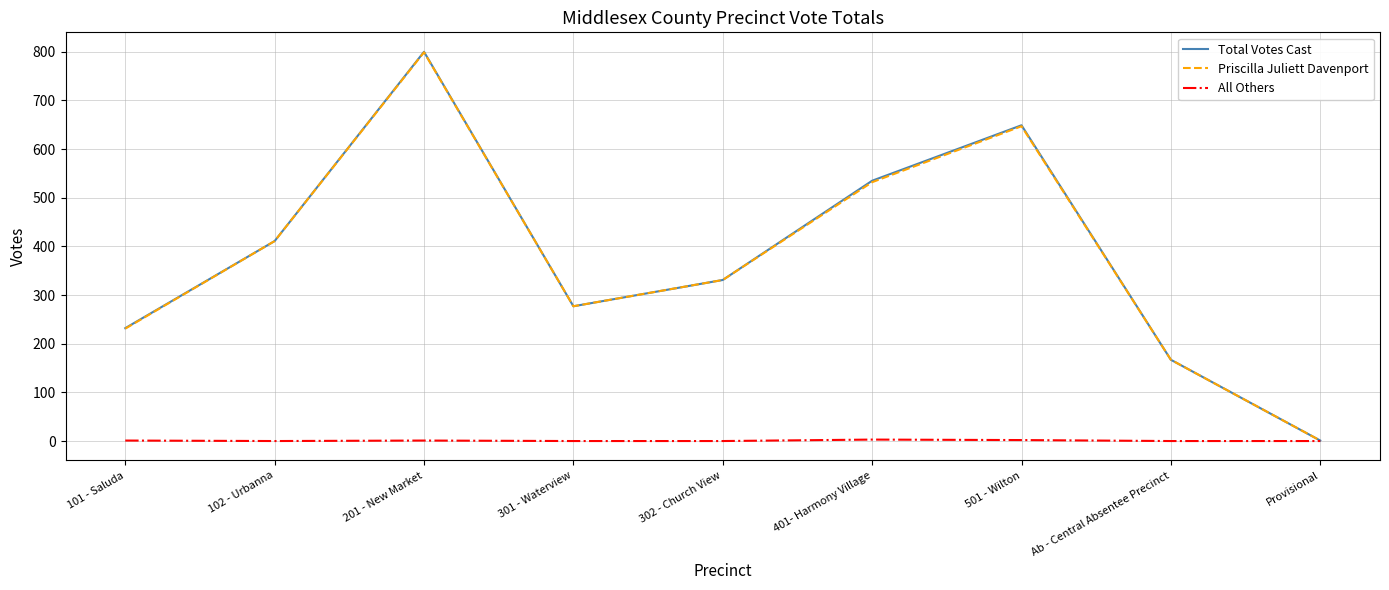

Rank the categories by Priscilla Juliett Davenport value from lowest to highest.

Provisional, Ab - Central Absentee Precinct, 101 - Saluda, 301 - Waterview, 302 - Church View, 102 - Urbanna, 401- Harmony Village, 501 - Wilton, 201 - New Market